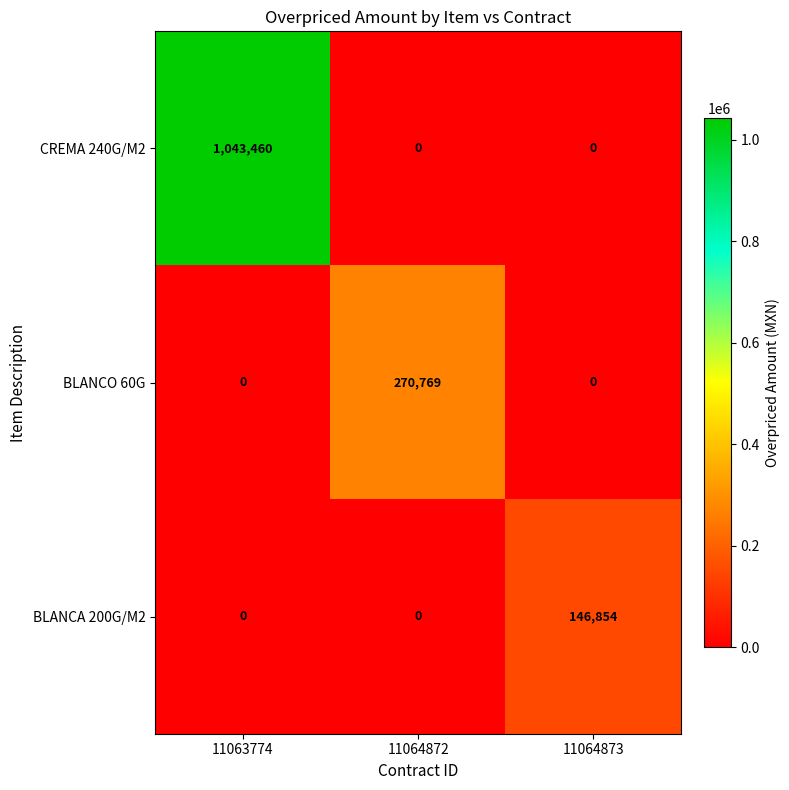

The BLANCA 200G/M2 series shows 201225 at 11064873. True or false?

False